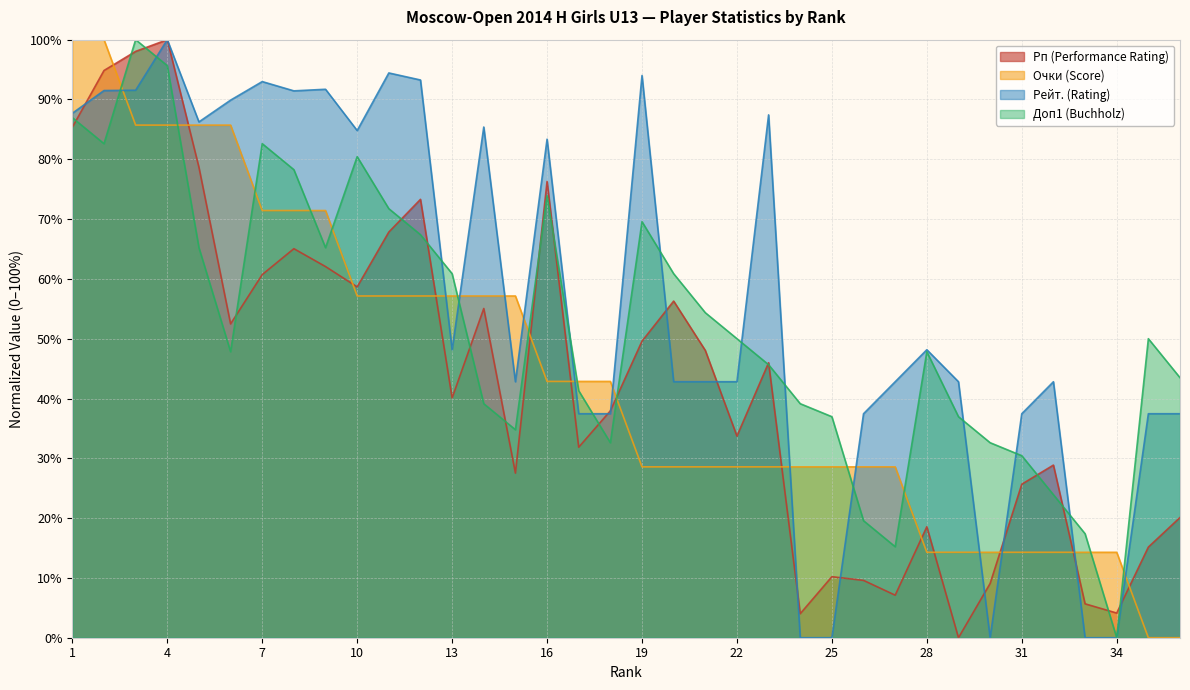

List the series in order of their peak value, highest first.

Рп (Performance Rating), Очки (Score), Рейт. (Rating), Доп1 (Buchholz)